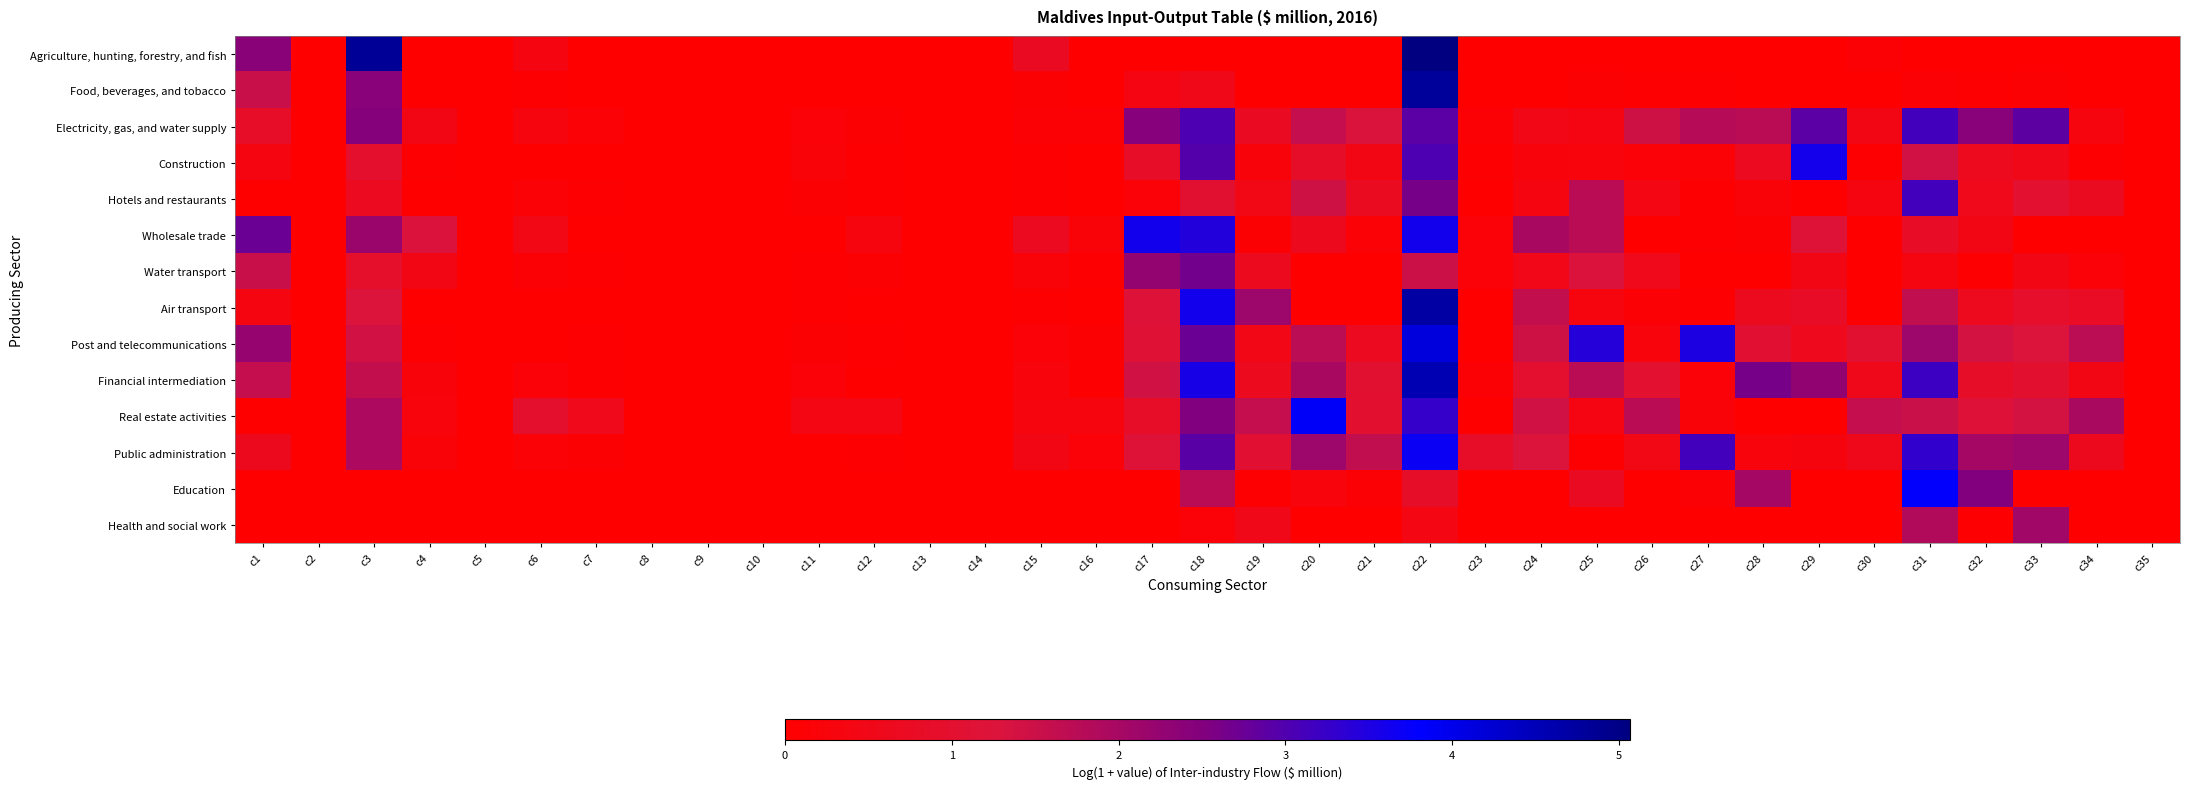

Reading left to right, what are all the values shown in this chart?

Agriculture, hunting, forestry, and fish: c1=2.4	c2=0.0	c3=4.8	c4=0.0	c5=0.0	c6=0.4	c7=0.0	c8=0.0	c9=0.0	c10=0.0	c11=0.0	c12=0.0	c13=0.0	c14=0.0	c15=0.7	c16=0.0	c17=0.0	c18=0.0	c19=0.0	c20=0.0	c21=0.0	c22=5.1	c23=0.0	c24=0.0	c25=0.0	c26=0.0	c27=0.0	c28=0.0	c29=0.0	c30=0.1	c31=0.0	c32=0.0	c33=0.0	c34=0.0	c35=0.0
Food, beverages, and tobacco: c1=1.5	c2=0.0	c3=2.4	c4=0.0	c5=0.0	c6=0.0	c7=0.0	c8=0.0	c9=0.0	c10=0.0	c11=0.0	c12=0.0	c13=0.0	c14=0.0	c15=0.1	c16=0.0	c17=0.4	c18=0.5	c19=0.0	c20=0.0	c21=0.0	c22=4.8	c23=0.0	c24=0.0	c25=0.1	c26=0.1	c27=0.1	c28=0.0	c29=0.0	c30=0.0	c31=0.1	c32=0.1	c33=0.1	c34=0.0	c35=0.0
Electricity, gas, and water supply: c1=0.9	c2=0.0	c3=2.5	c4=0.4	c5=0.0	c6=0.3	c7=0.1	c8=0.0	c9=0.0	c10=0.0	c11=0.2	c12=0.1	c13=0.0	c14=0.0	c15=0.1	c16=0.1	c17=2.5	c18=3.0	c19=0.8	c20=1.6	c21=1.3	c22=2.9	c23=0.1	c24=0.5	c25=0.4	c26=1.5	c27=1.8	c28=1.8	c29=2.9	c30=0.4	c31=3.1	c32=2.4	c33=2.9	c34=0.3	c35=0.0
Construction: c1=0.4	c2=0.0	c3=1.0	c4=0.1	c5=0.0	c6=0.0	c7=0.0	c8=0.0	c9=0.0	c10=0.0	c11=0.2	c12=0.0	c13=0.0	c14=0.0	c15=0.0	c16=0.0	c17=0.9	c18=3.0	c19=0.2	c20=0.9	c21=0.4	c22=3.0	c23=0.1	c24=0.2	c25=0.3	c26=0.2	c27=0.1	c28=0.7	c29=3.6	c30=0.1	c31=1.4	c32=0.6	c33=0.5	c34=0.1	c35=0.0
Hotels and restaurants: c1=0.0	c2=0.0	c3=0.7	c4=0.0	c5=0.0	c6=0.2	c7=0.1	c8=0.0	c9=0.0	c10=0.0	c11=0.1	c12=0.1	c13=0.0	c14=0.0	c15=0.0	c16=0.0	c17=0.2	c18=1.0	c19=0.5	c20=1.4	c21=0.7	c22=2.6	c23=0.0	c24=0.3	c25=1.7	c26=0.4	c27=0.1	c28=0.2	c29=0.0	c30=0.4	c31=3.1	c32=0.6	c33=1.0	c34=0.7	c35=0.0
Wholesale trade: c1=2.7	c2=0.0	c3=2.2	c4=1.3	c5=0.0	c6=0.5	c7=0.0	c8=0.0	c9=0.0	c10=0.0	c11=0.0	c12=0.3	c13=0.0	c14=0.0	c15=0.7	c16=0.2	c17=3.6	c18=3.4	c19=0.1	c20=0.6	c21=0.2	c22=3.6	c23=0.2	c24=2.0	c25=1.7	c26=0.0	c27=0.1	c28=0.1	c29=1.2	c30=0.0	c31=0.8	c32=0.5	c33=0.0	c34=0.0	c35=0.0
Water transport: c1=1.5	c2=0.0	c3=0.9	c4=0.4	c5=0.0	c6=0.1	c7=0.1	c8=0.0	c9=0.0	c10=0.0	c11=0.1	c12=0.1	c13=0.0	c14=0.0	c15=0.2	c16=0.1	c17=2.2	c18=2.7	c19=0.7	c20=0.0	c21=0.0	c22=1.5	c23=0.2	c24=0.5	c25=1.3	c26=0.6	c27=0.0	c28=0.0	c29=0.4	c30=0.0	c31=0.3	c32=0.1	c33=0.4	c34=0.2	c35=0.0
Air transport: c1=0.4	c2=0.0	c3=1.2	c4=0.0	c5=0.0	c6=0.0	c7=0.0	c8=0.0	c9=0.0	c10=0.0	c11=0.0	c12=0.0	c13=0.0	c14=0.0	c15=0.1	c16=0.0	c17=1.2	c18=3.6	c19=2.1	c20=0.0	c21=0.0	c22=4.7	c23=0.0	c24=1.6	c25=0.3	c26=0.1	c27=0.0	c28=0.7	c29=0.8	c30=0.0	c31=1.6	c32=0.7	c33=0.9	c34=0.8	c35=0.0
Post and telecommunications: c1=2.2	c2=0.0	c3=1.4	c4=0.1	c5=0.0	c6=0.0	c7=0.1	c8=0.0	c9=0.0	c10=0.0	c11=0.1	c12=0.1	c13=0.0	c14=0.0	c15=0.2	c16=0.1	c17=1.2	c18=2.7	c19=0.5	c20=1.7	c21=0.7	c22=4.1	c23=0.0	c24=1.4	c25=3.4	c26=0.3	c27=3.5	c28=1.1	c29=0.6	c30=1.0	c31=2.1	c32=1.4	c33=1.2	c34=1.7	c35=0.0
Financial intermediation: c1=1.6	c2=0.0	c3=1.6	c4=0.2	c5=0.0	c6=0.2	c7=0.1	c8=0.0	c9=0.0	c10=0.0	c11=0.2	c12=0.0	c13=0.0	c14=0.0	c15=0.3	c16=0.1	c17=1.4	c18=3.5	c19=0.7	c20=2.0	c21=1.0	c22=4.5	c23=0.1	c24=1.0	c25=1.7	c26=1.0	c27=0.2	c28=2.6	c29=2.3	c30=0.6	c31=3.2	c32=0.9	c33=1.0	c34=0.4	c35=0.0
Real estate activities: c1=0.0	c2=0.0	c3=1.9	c4=0.3	c5=0.0	c6=1.0	c7=0.6	c8=0.0	c9=0.0	c10=0.0	c11=0.4	c12=0.4	c13=0.0	c14=0.0	c15=0.3	c16=0.3	c17=0.9	c18=2.5	c19=1.6	c20=3.8	c21=1.0	c22=3.3	c23=0.0	c24=1.4	c25=0.4	c26=1.8	c27=0.2	c28=0.0	c29=0.0	c30=1.6	c31=1.5	c32=1.2	c33=1.4	c34=2.0	c35=0.0
Public administration: c1=0.6	c2=0.0	c3=1.9	c4=0.2	c5=0.0	c6=0.2	c7=0.1	c8=0.0	c9=0.0	c10=0.0	c11=0.0	c12=0.1	c13=0.0	c14=0.0	c15=0.4	c16=0.2	c17=1.2	c18=2.9	c19=1.1	c20=2.1	c21=1.6	c22=3.7	c23=0.9	c24=1.2	c25=0.0	c26=0.5	c27=3.1	c28=0.3	c29=0.3	c30=0.6	c31=3.3	c32=2.0	c33=2.1	c34=0.6	c35=0.0
Education: c1=0.0	c2=0.0	c3=0.0	c4=0.0	c5=0.0	c6=0.0	c7=0.0	c8=0.0	c9=0.0	c10=0.0	c11=0.0	c12=0.0	c13=0.0	c14=0.0	c15=0.0	c16=0.0	c17=0.0	c18=1.7	c19=0.1	c20=0.3	c21=0.1	c22=0.9	c23=0.0	c24=0.0	c25=0.7	c26=0.0	c27=0.1	c28=2.0	c29=0.0	c30=0.0	c31=3.8	c32=2.5	c33=0.0	c34=0.0	c35=0.0
Health and social work: c1=0.0	c2=0.0	c3=0.0	c4=0.0	c5=0.0	c6=0.0	c7=0.0	c8=0.0	c9=0.0	c10=0.0	c11=0.0	c12=0.0	c13=0.0	c14=0.0	c15=0.0	c16=0.0	c17=0.0	c18=0.2	c19=0.5	c20=0.0	c21=0.0	c22=0.4	c23=0.0	c24=0.0	c25=0.0	c26=0.0	c27=0.0	c28=0.0	c29=0.0	c30=0.0	c31=1.8	c32=0.1	c33=2.1	c34=0.0	c35=0.0